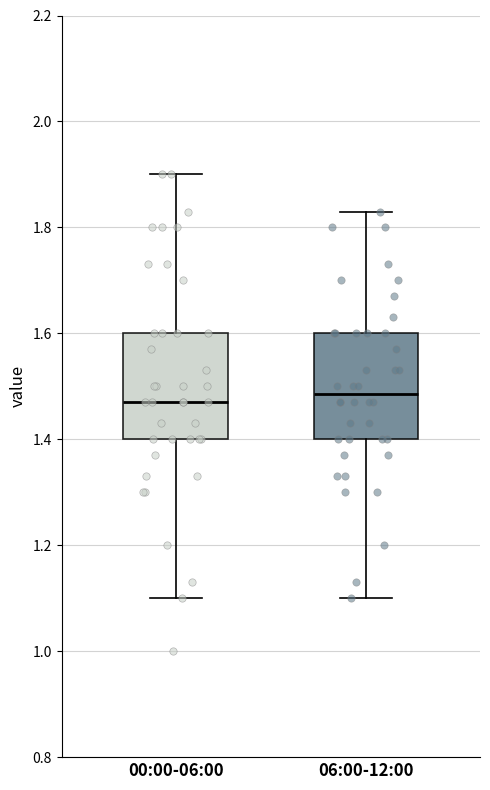

Reading left to right, read every box against the y-axis: the position of its median line, the range the box covers, and the ends of its whiskers. The values are not printed on the chart, so give them approximately, as read against the axis.

00:00-06:00: median 1.48, box 1.40 to 1.60, whiskers 1.10 to 1.90
06:00-12:00: median 1.48, box 1.40 to 1.60, whiskers 1.10 to 1.84